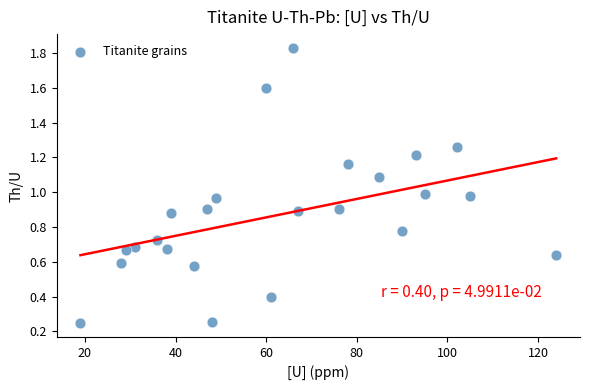

What is the range of X values (max minus min)?

105.0